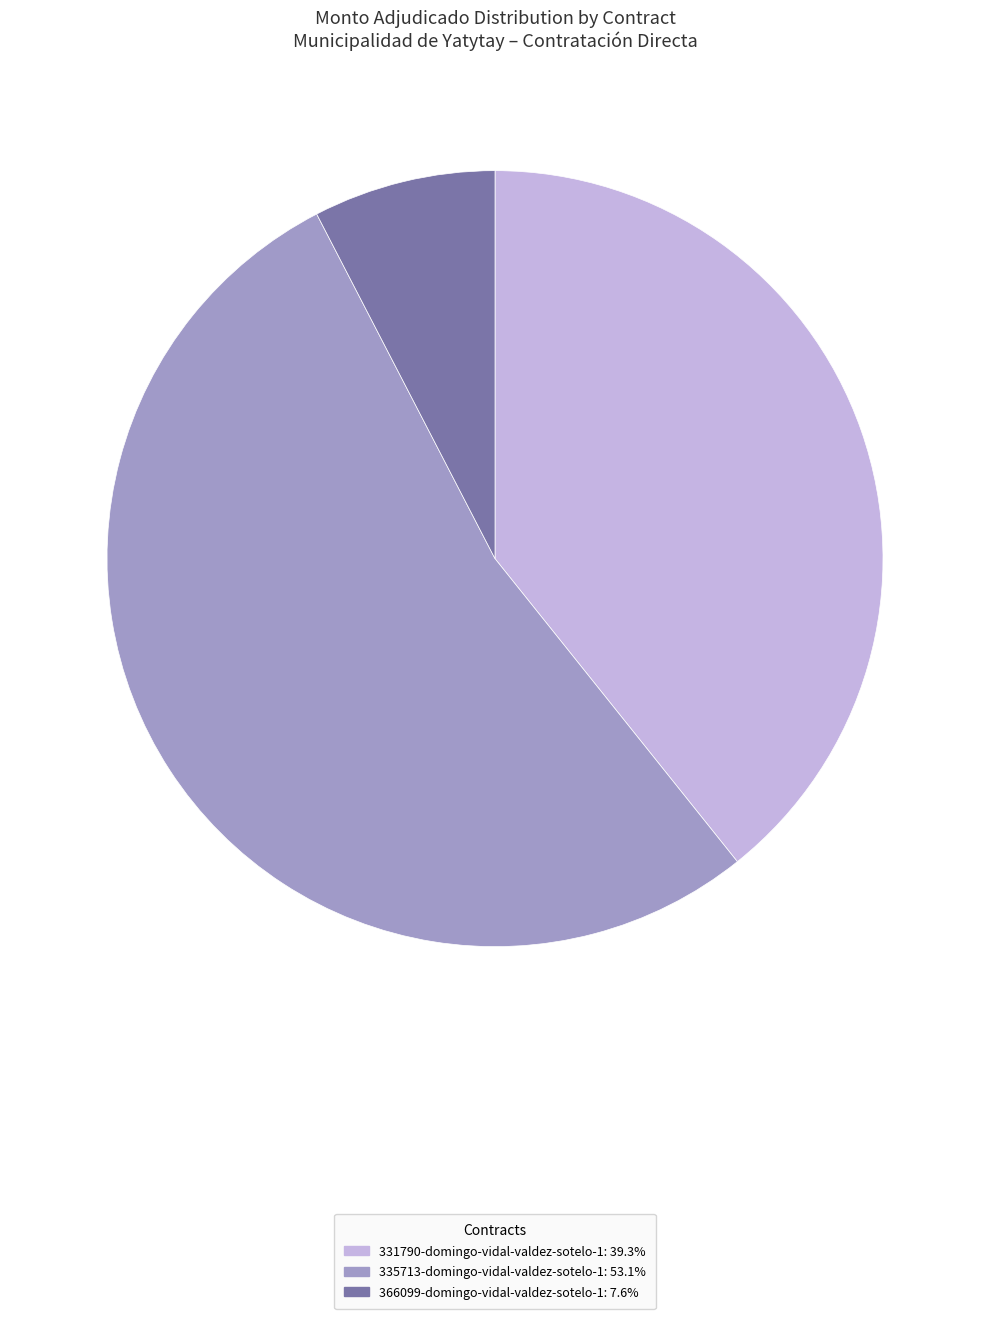

Is the sum of 331790-domingo-vidal-valdez-sotelo-1: 39.3% and 366099-domingo-vidal-valdez-sotelo-1: 7.6% greater than half?

No